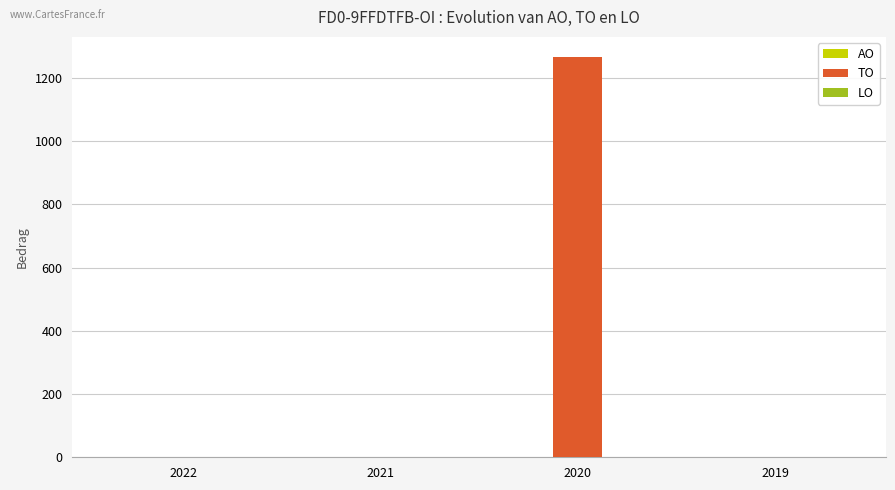

What is the greatest value displayed?

1266